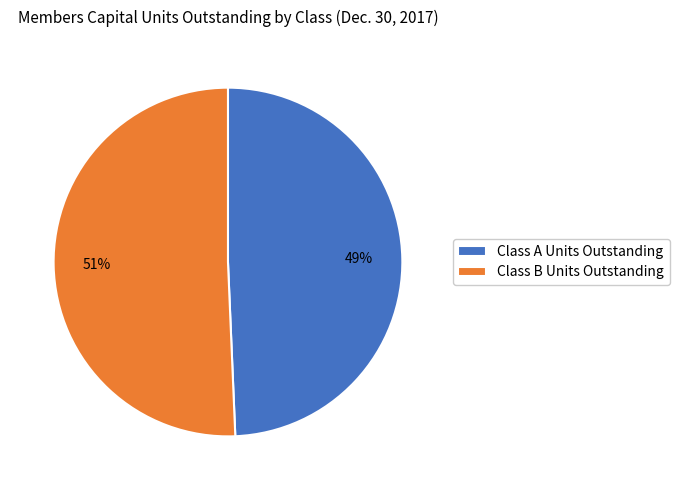

To the nearest percent, what percentage of the pie is Class B Units Outstanding?

51%